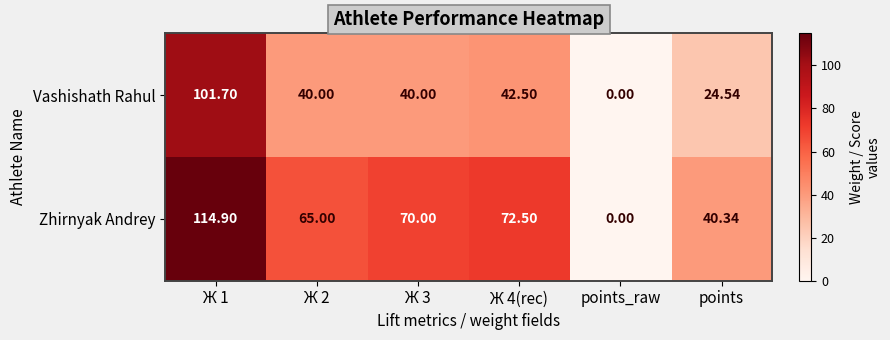

Rank the series at Ж 4(rec) from highest to lowest value.

Zhirnyak Andrey, Vashishath Rahul